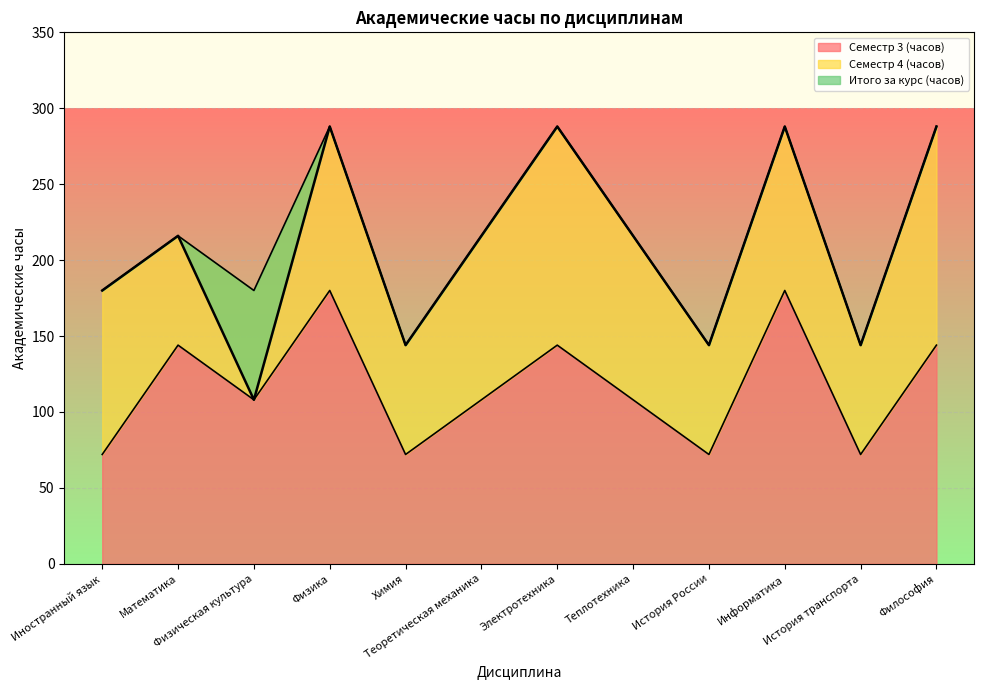

Between Математика and Электротехника, which is larger?

Математика